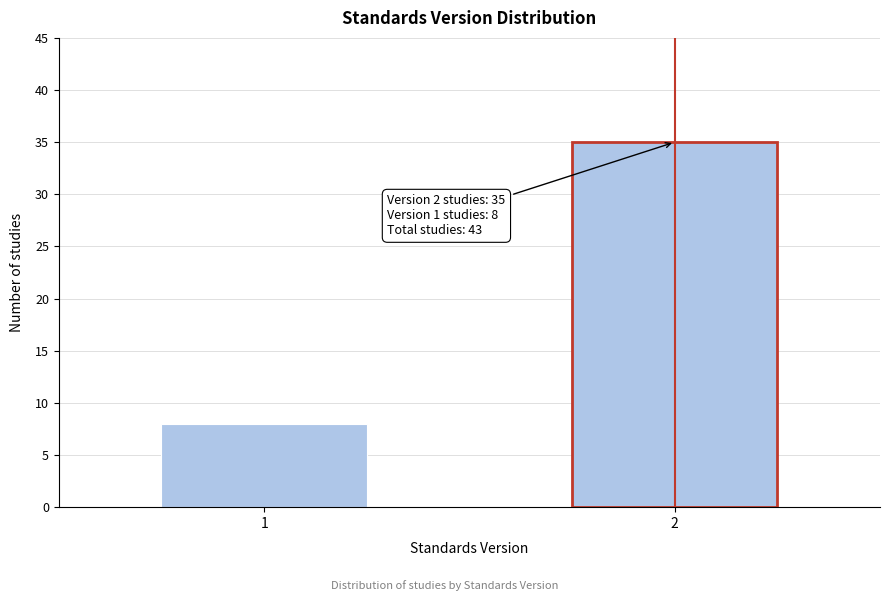

Reading right to left, transcribe all the data shown in this chart.

35	8